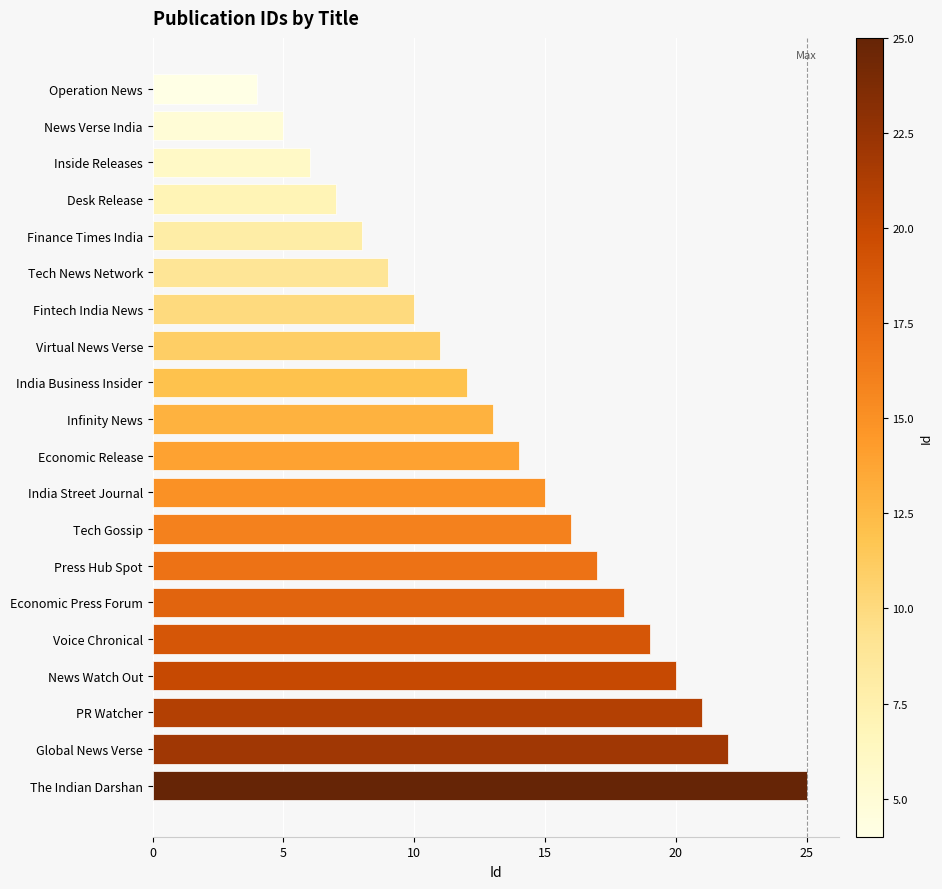

Between Economic Press Forum and Press Hub Spot, which is larger?

Economic Press Forum